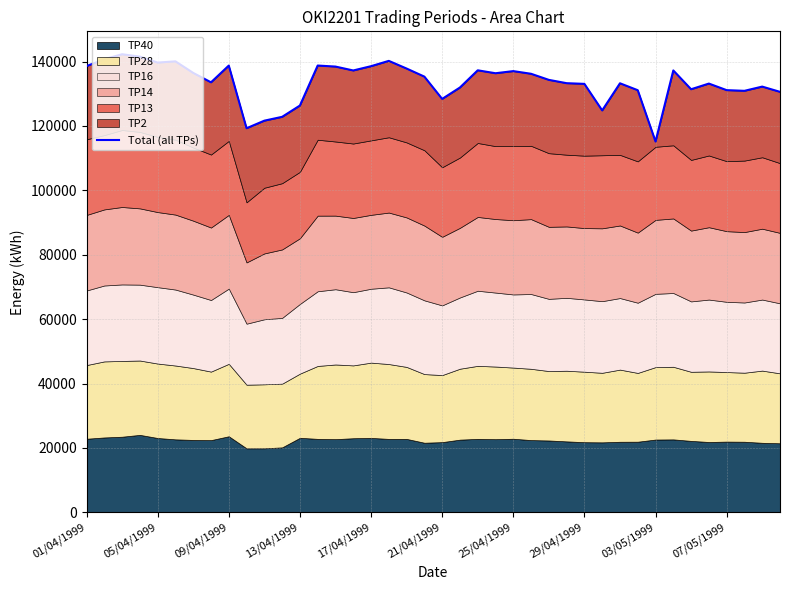

At which label does the data first exceed 135330?

01/04/1999